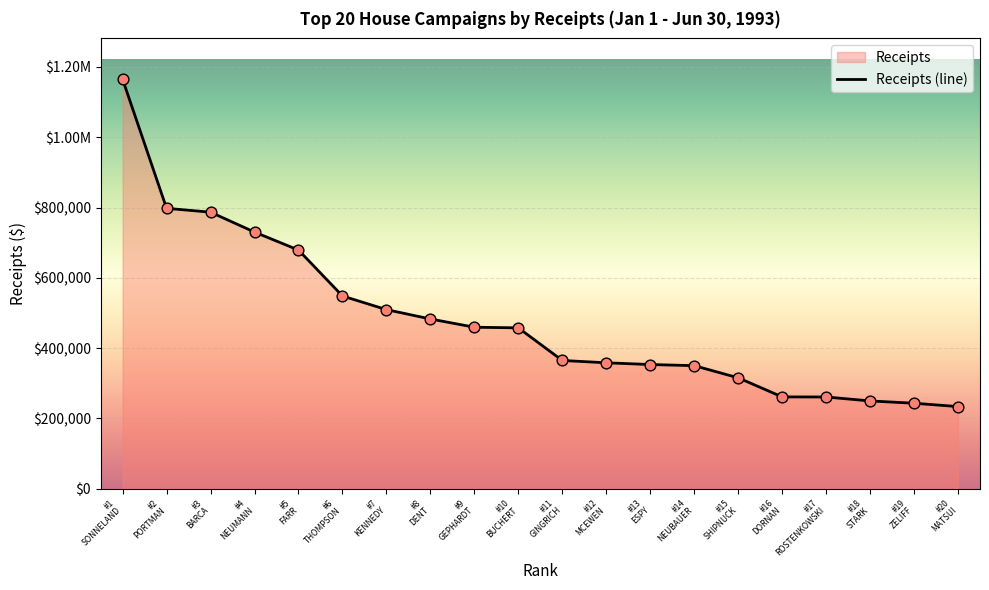

Which has a higher value, #4 NEUMANN or #8 DENT?

#4 NEUMANN